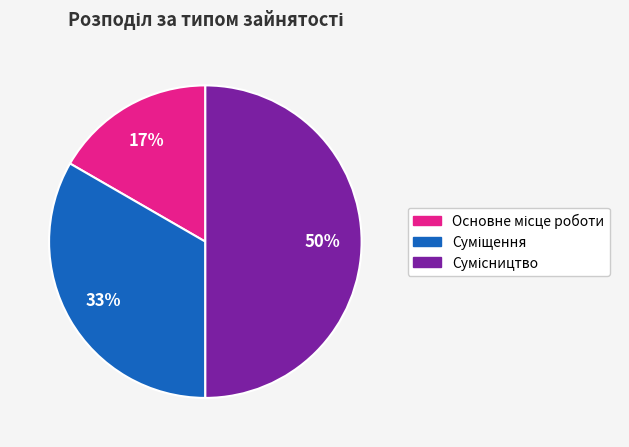

To the nearest percent, what is the average slice percentage?

33%